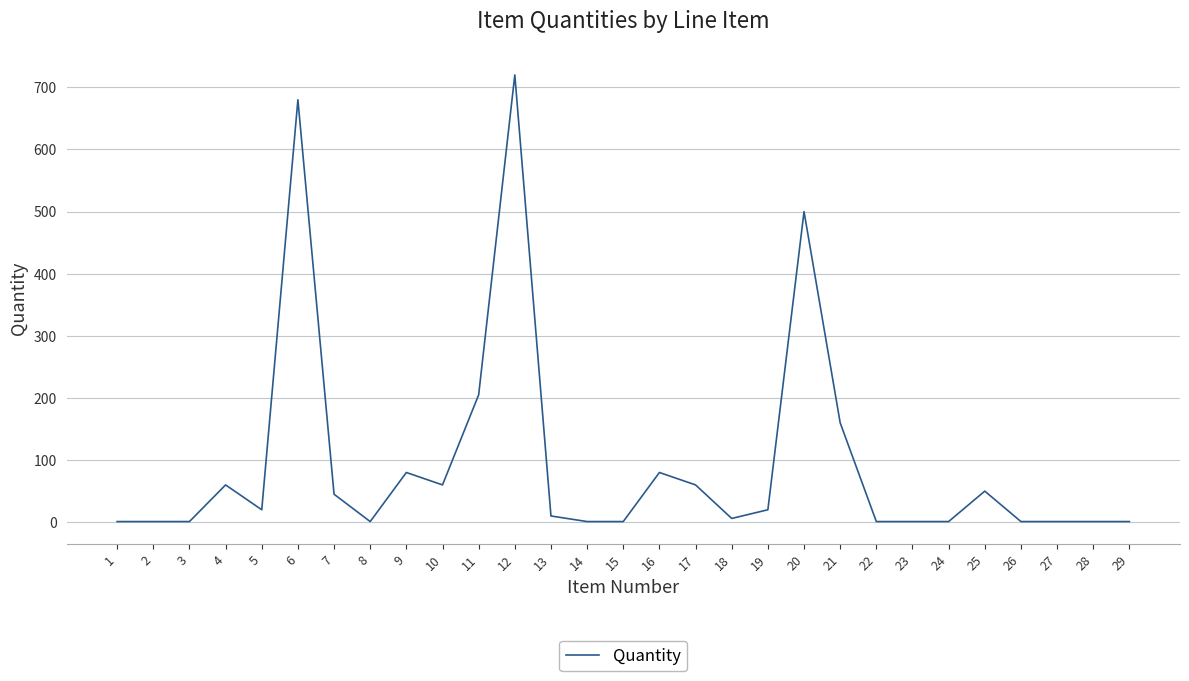

Reading left to right, what are all the values shown in this chart?

1=1	2=1	3=1	4=60	5=20	6=680	7=45	8=1	9=80	10=60	11=205	12=720	13=10	14=1	15=1	16=80	17=60	18=6	19=20	20=500	21=160	22=1	23=1	24=1	25=50	26=1	27=1	28=1	29=1